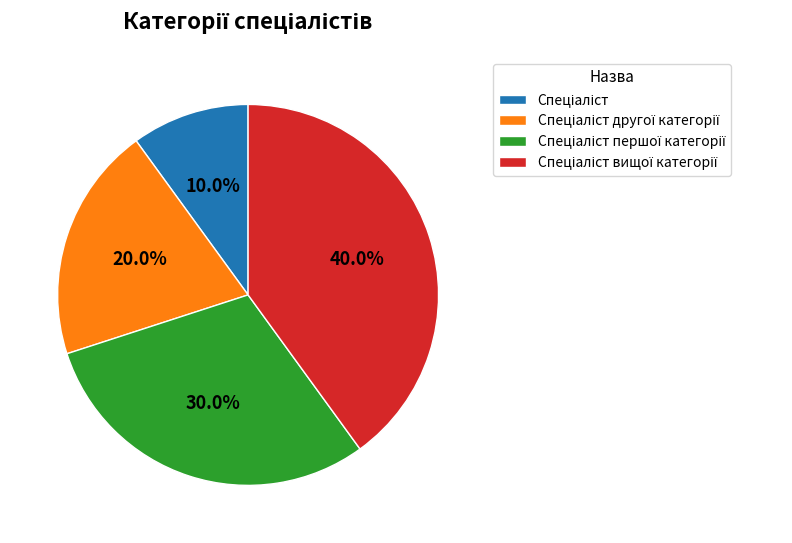

How many segments does this pie chart have?

4